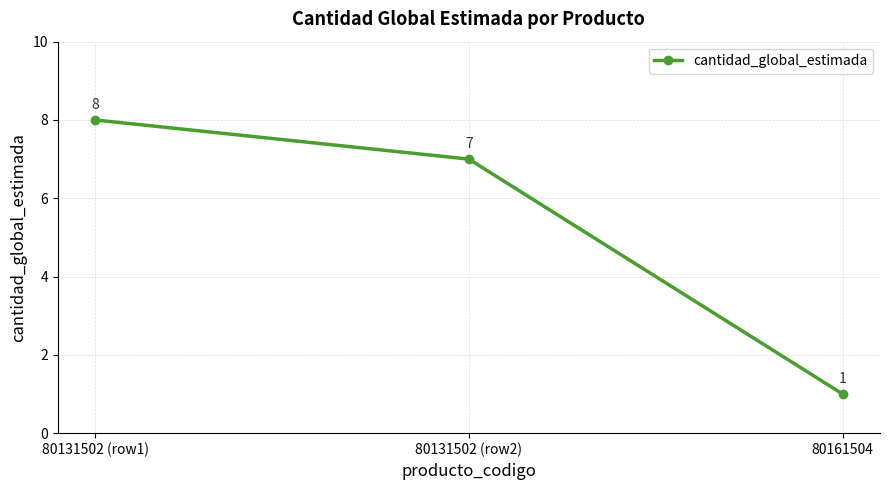

What is the change in value from 80131502 (row1) to 80161504?

-7